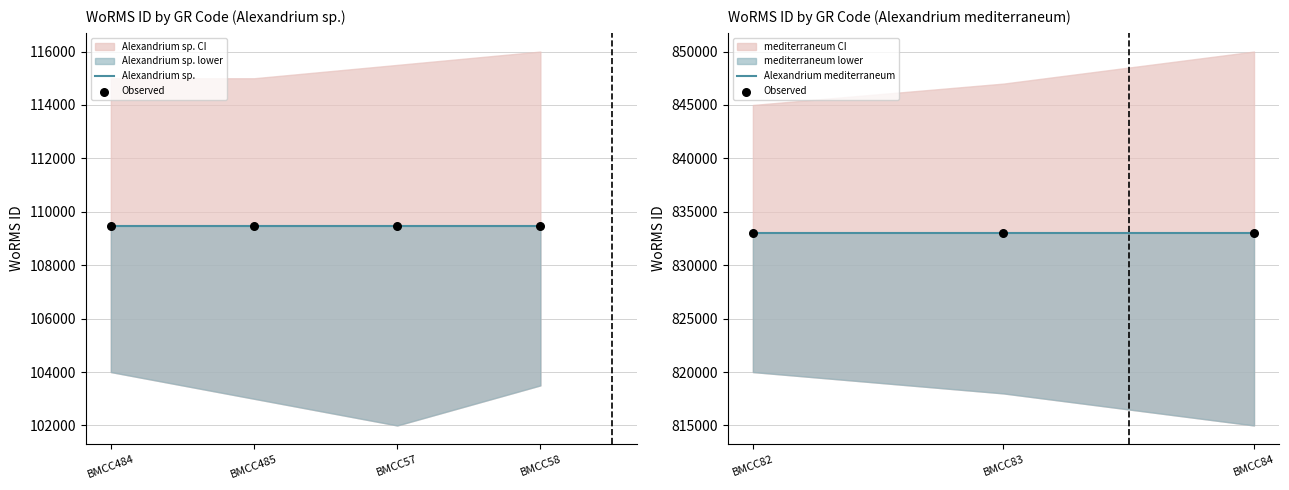

Which series contains the highest Y value?

Alexandrium mediterraneum